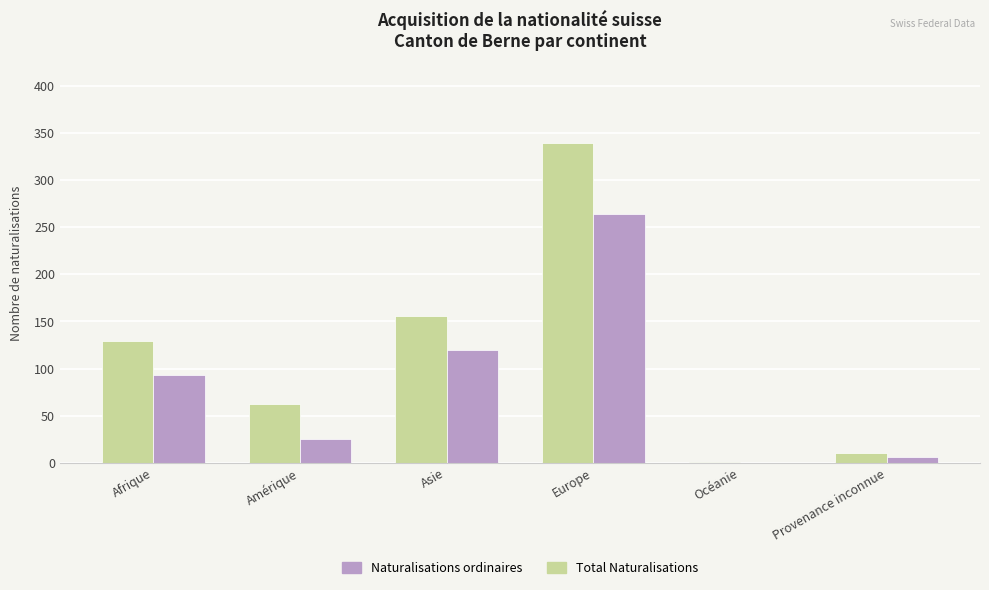

Between Afrique and Océanie, which series saw the biggest shift?

Total Naturalisations